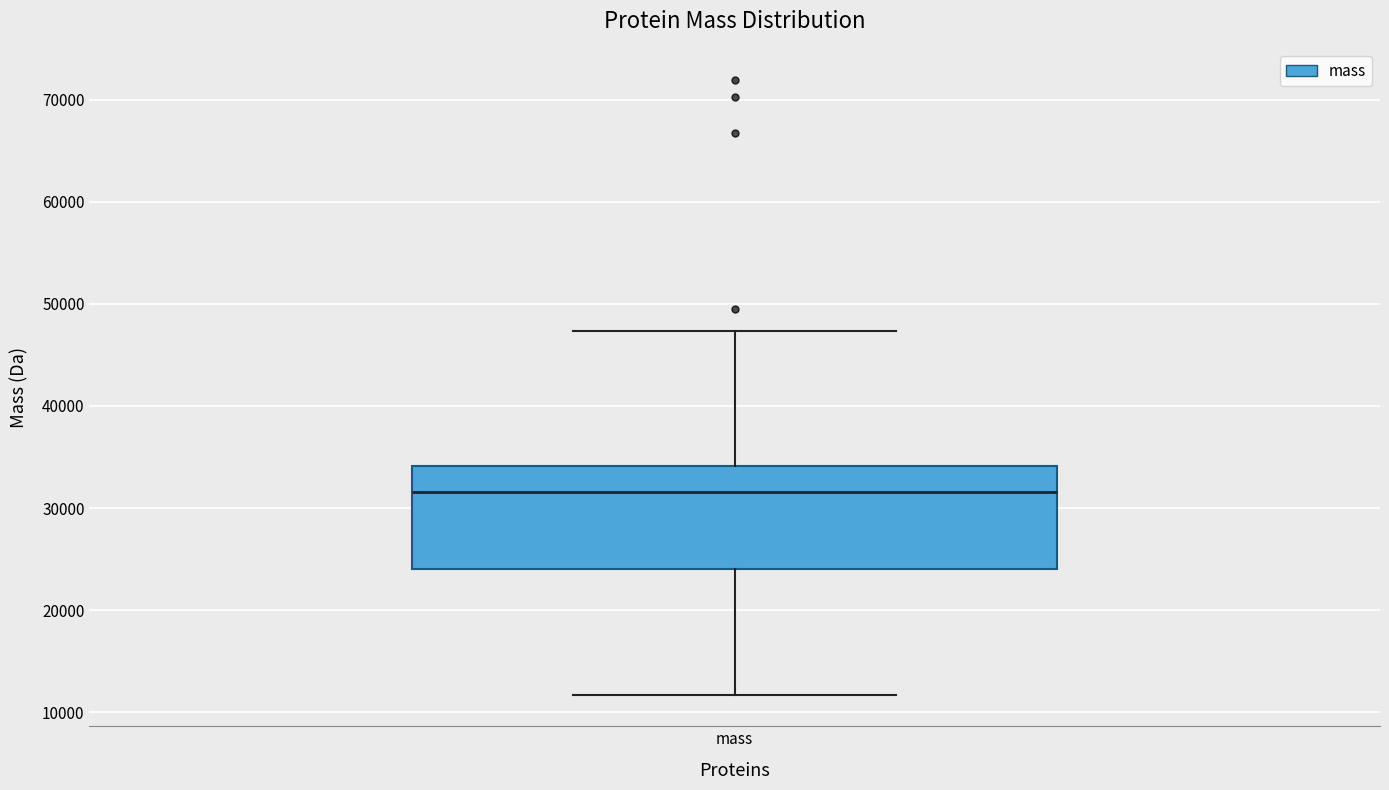

Transcribe this box plot: give where the median line is, the range the box spans, and where the two whiskers end, as read against the y-axis. The values are not printed on the chart, so give them approximately, as read against the axis.

median 32000, box 24000 to 34000, whiskers 12000 to 47000